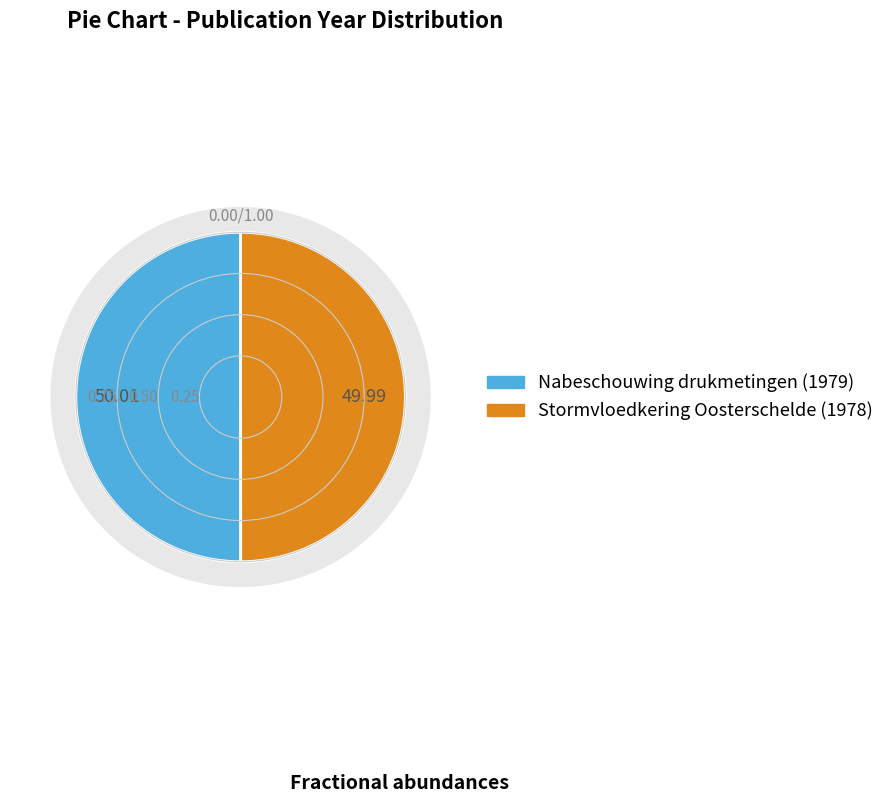

Count the number of slices in the pie.

2